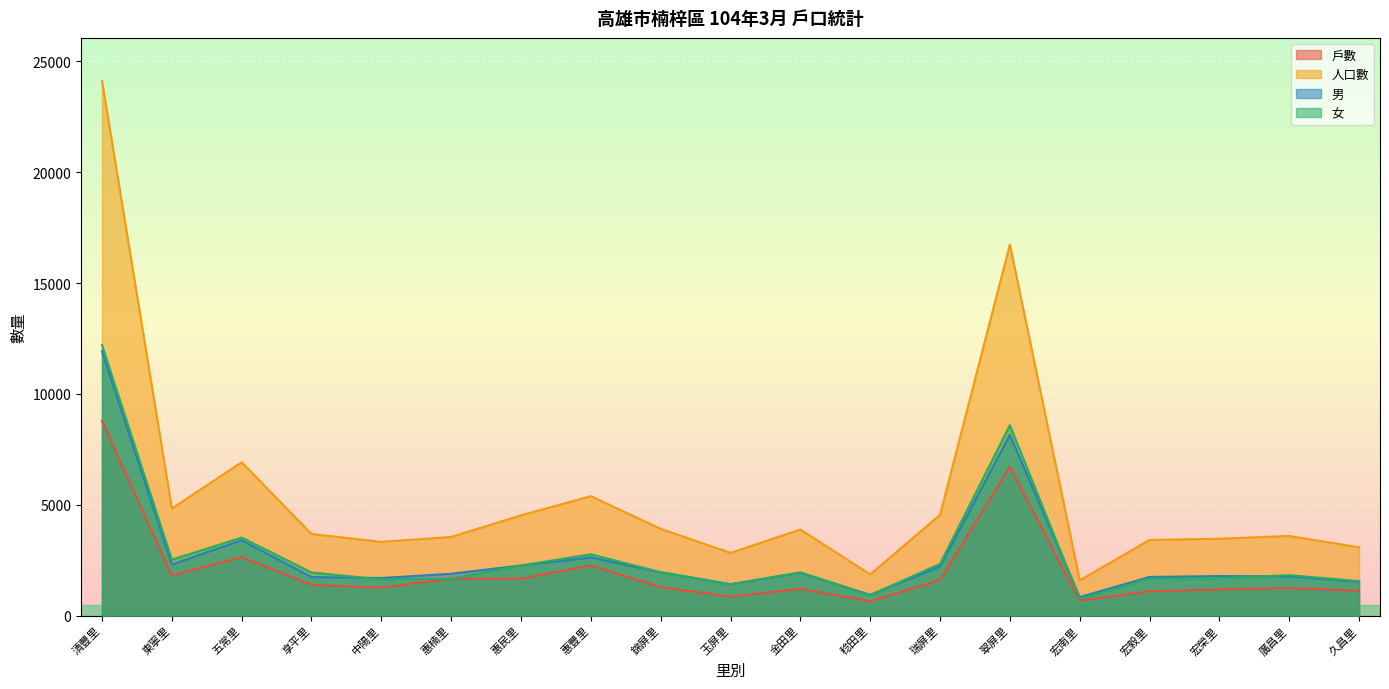

What value does the 人口數 series have at 清豐里, to the nearest 50?

24150